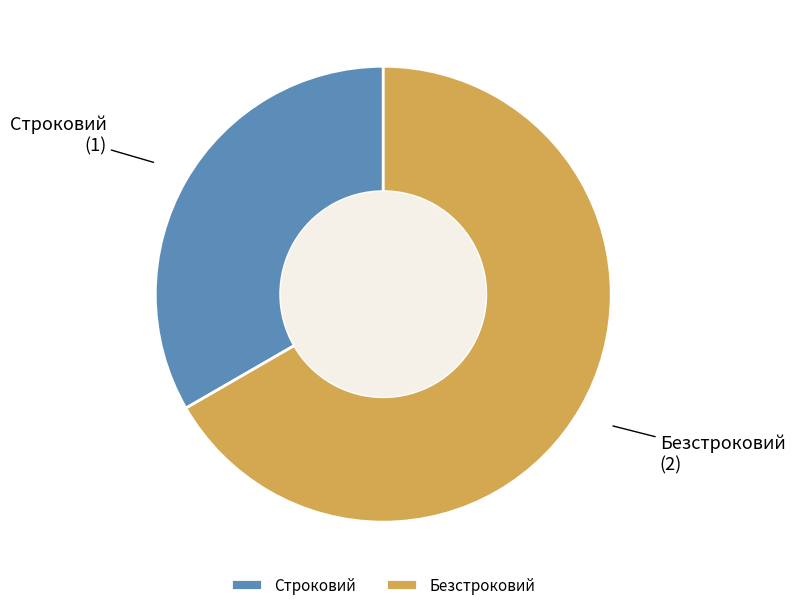

Rank the categories by value from highest to lowest.

Безстроковий, Строковий